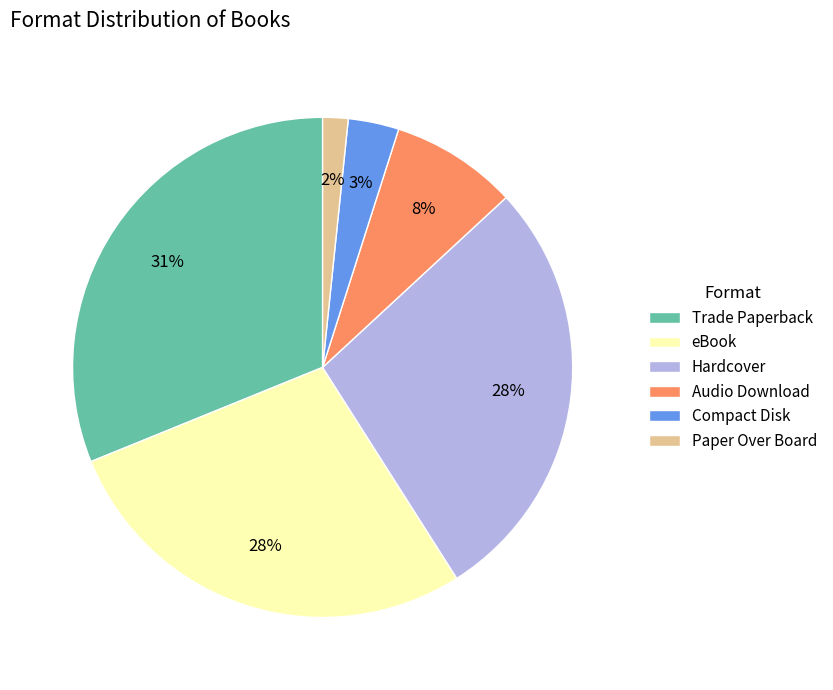

What percentage is the Paper Over Board slice, to the nearest percent?

2%